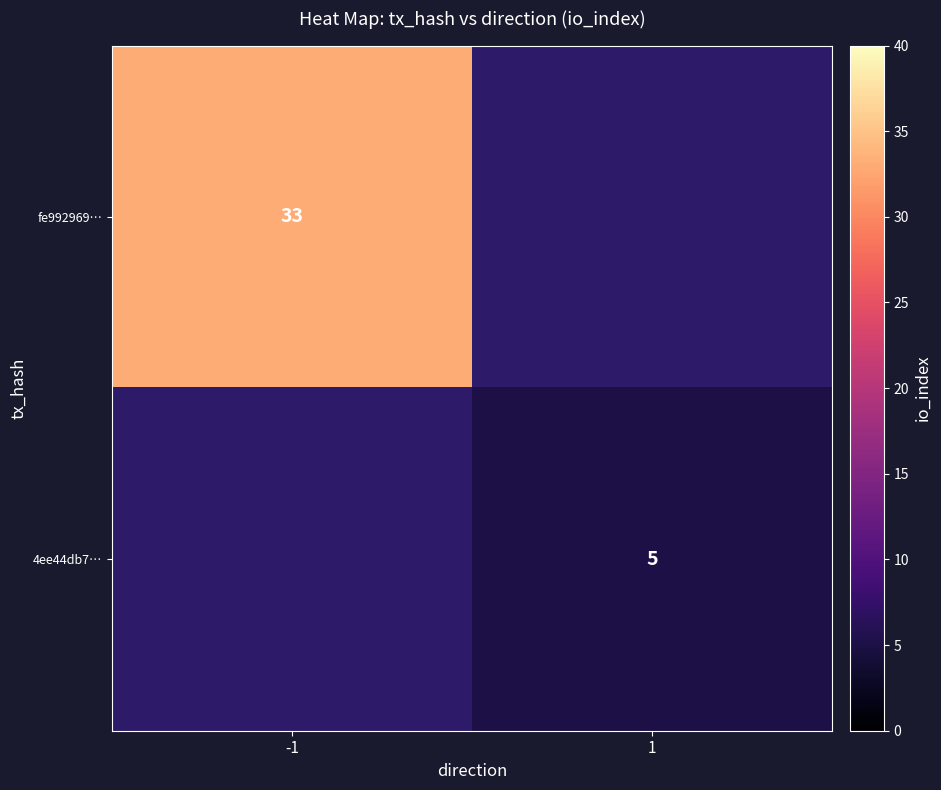

The 4ee44db7… series shows 5 at 1. True or false?

True